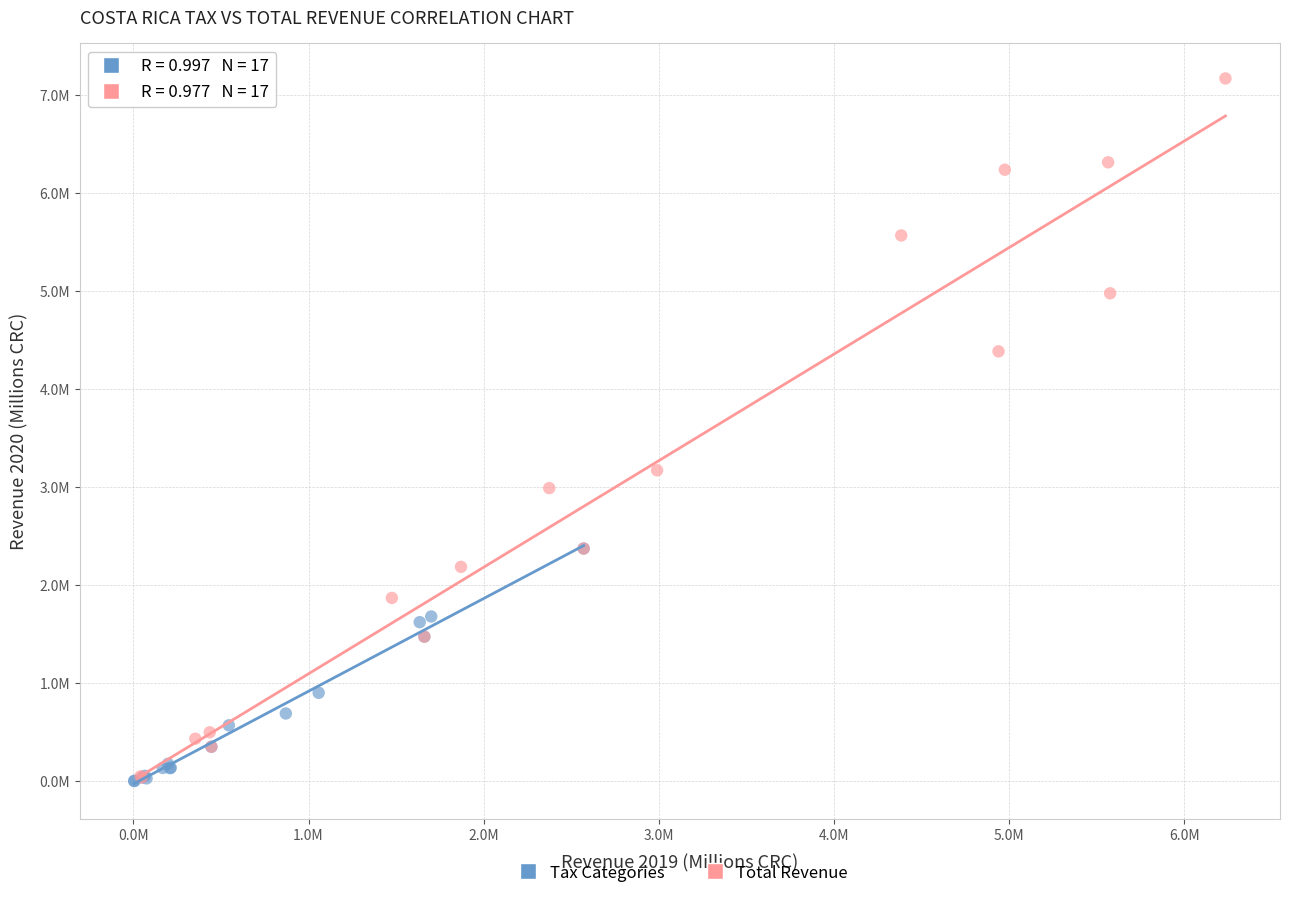

Which series has the largest Y range (max minus min)?

Total Revenue